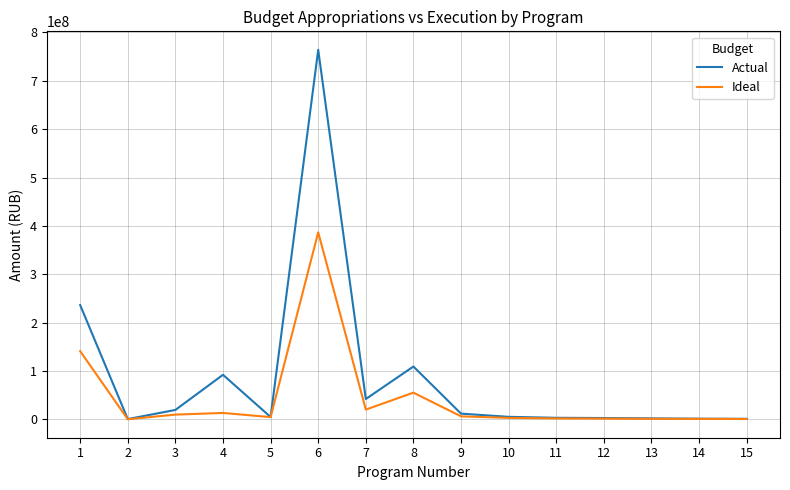

Which series has the largest range (max minus min)?

Actual